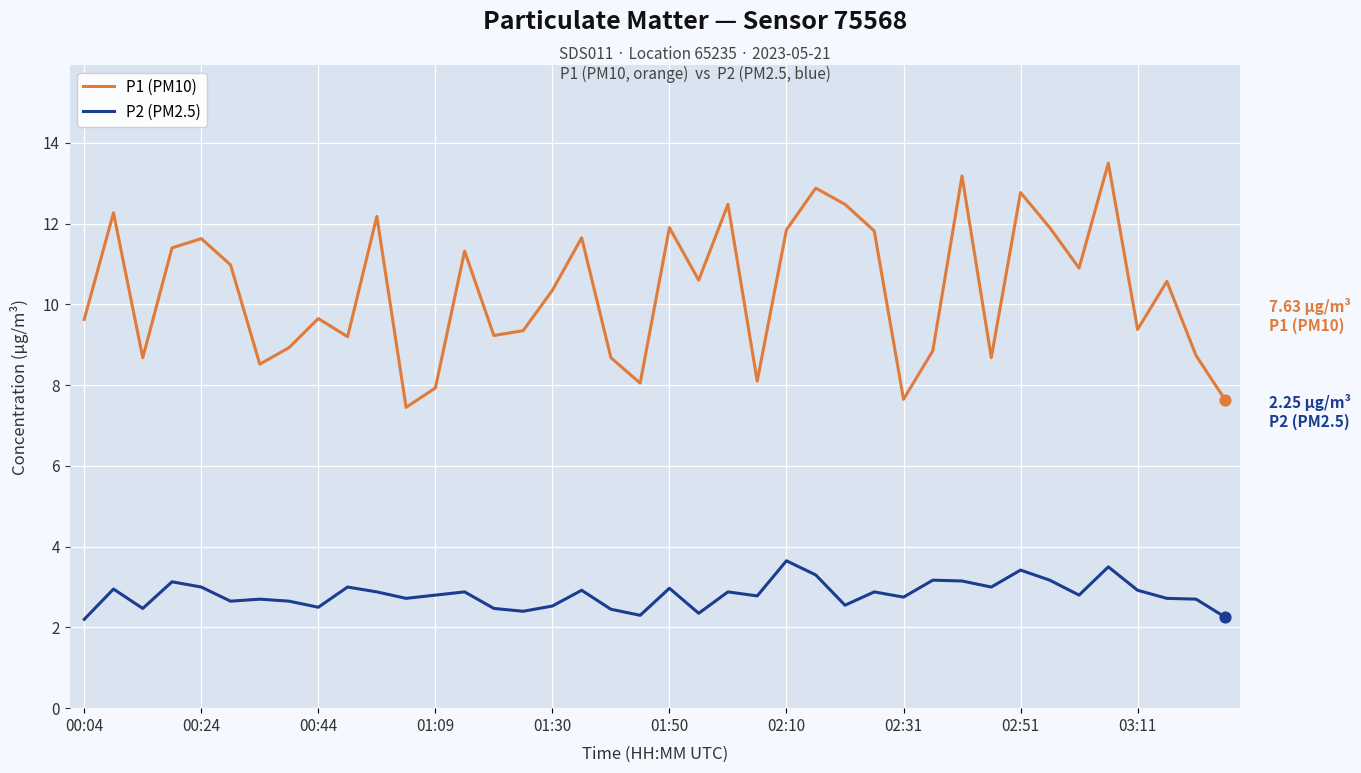

Which series has the largest total across all categories?

P1 (PM10)